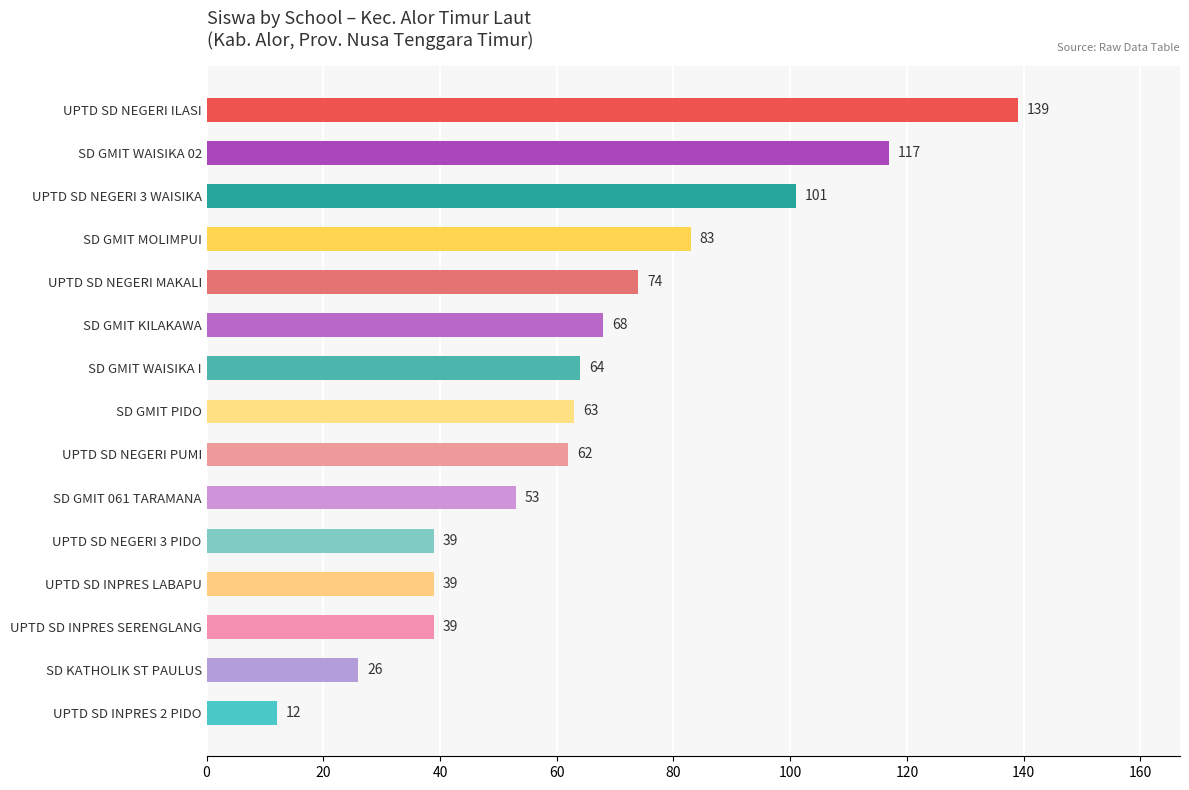

What is the sum of the values at UPTD SD INPRES SERENGLANG and SD GMIT WAISIKA 02?

156